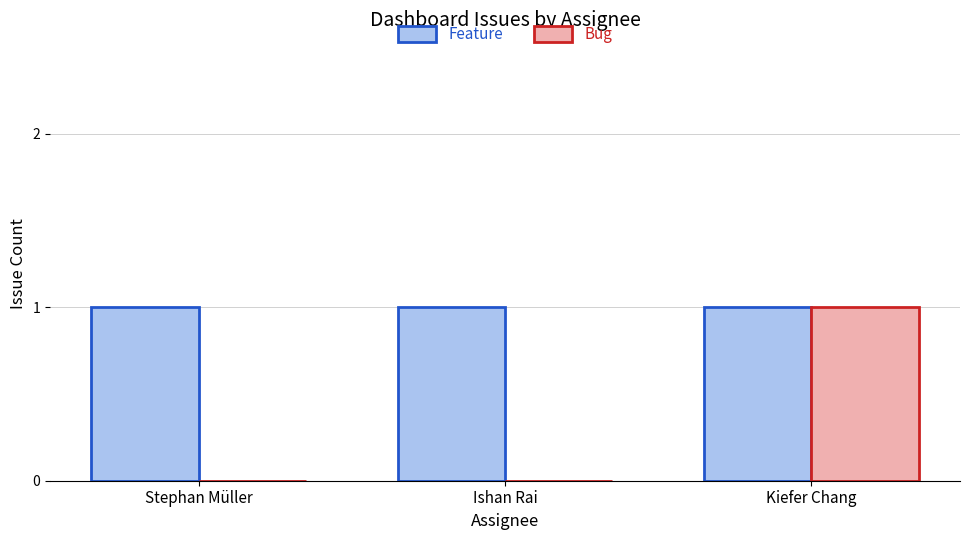

Reading right to left, list all the values displayed in this chart.

Feature: 1	1	1
Bug: 1	0	0